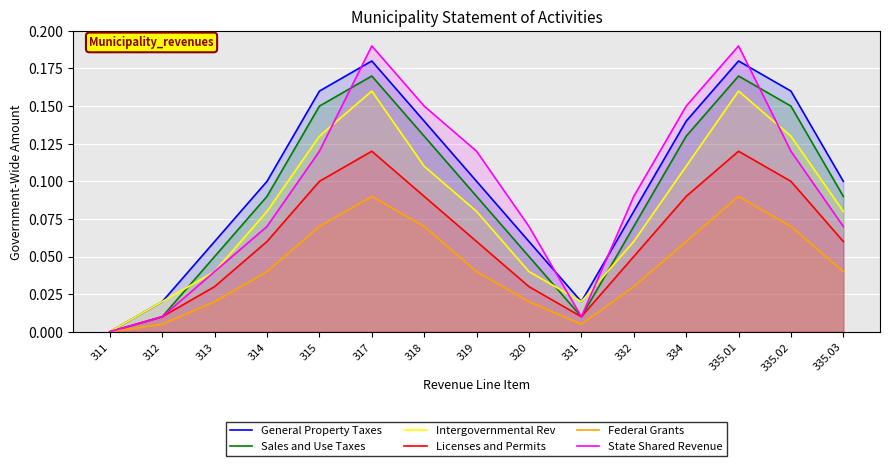

Which category has the lowest value across all series?

311